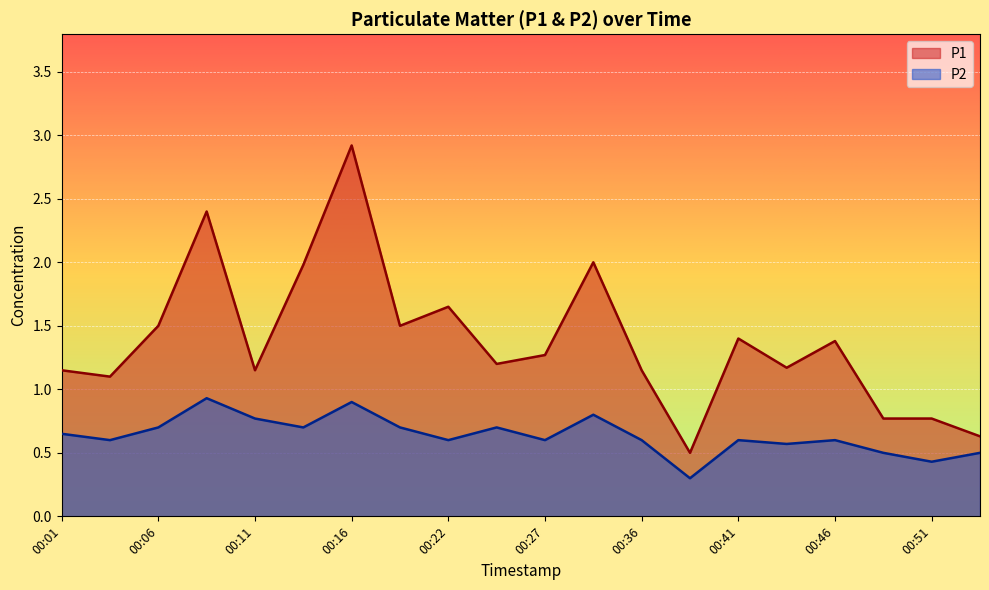

Where is the first local minimum for P1?

00:04